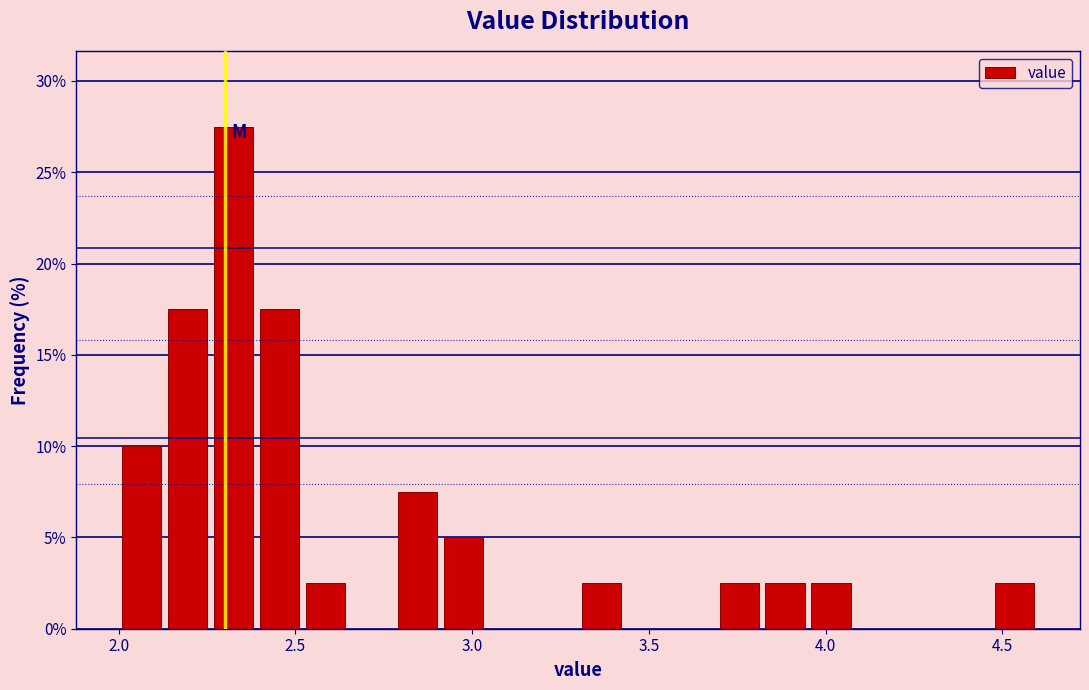

Read against the x-axis, roughly where is the centre of the tallest bar?

2.35